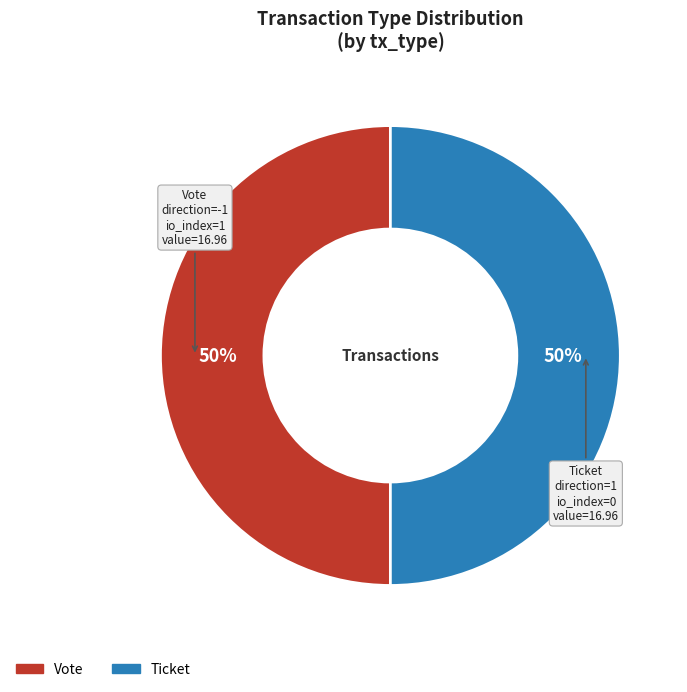

What is the ratio of the value at Ticket to the value at Vote?

1.0